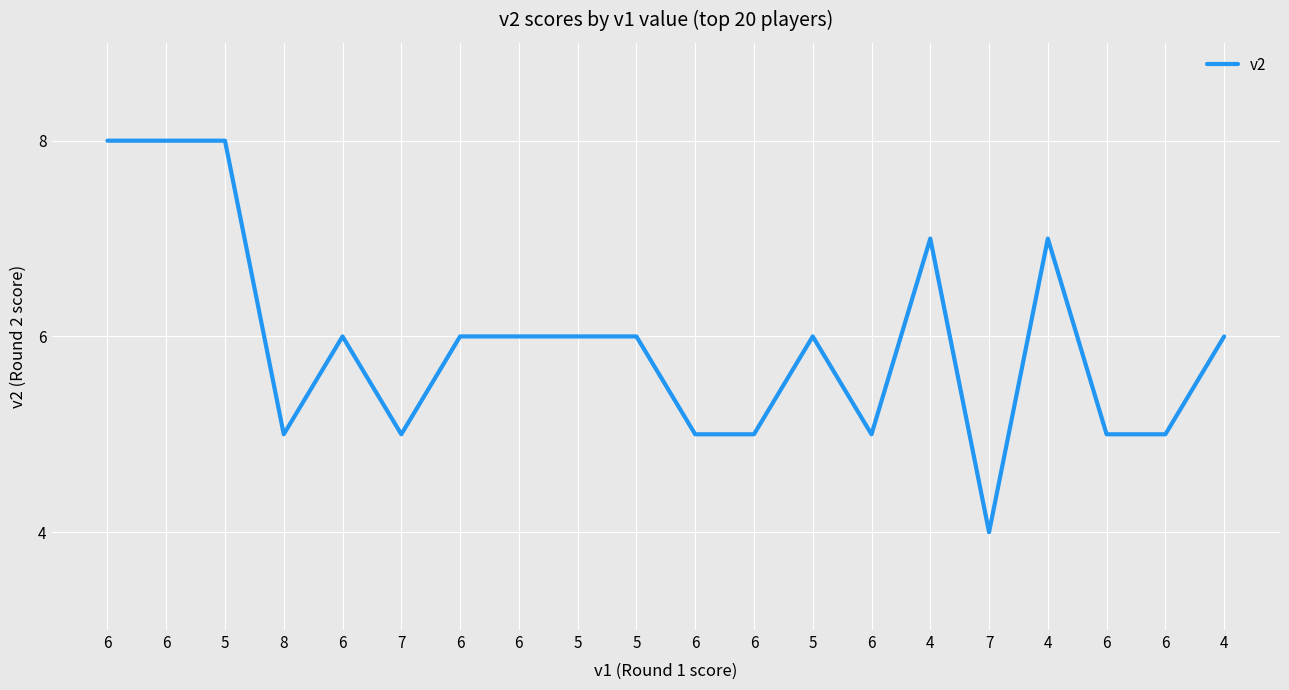

What is the greatest value displayed?

8